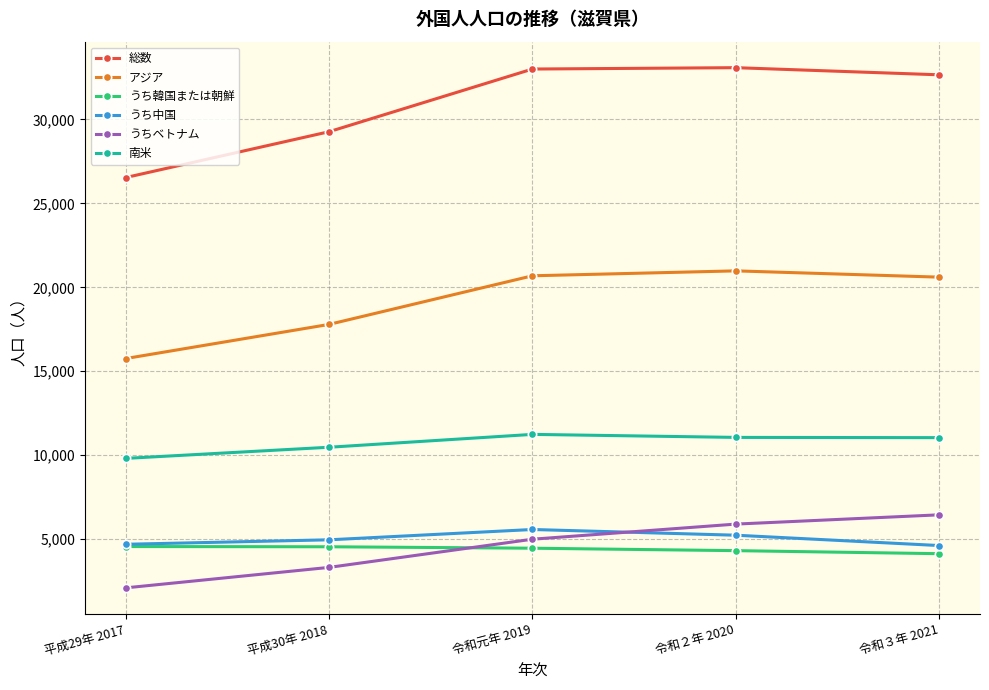

What is the average value of the 南米 series?

10730